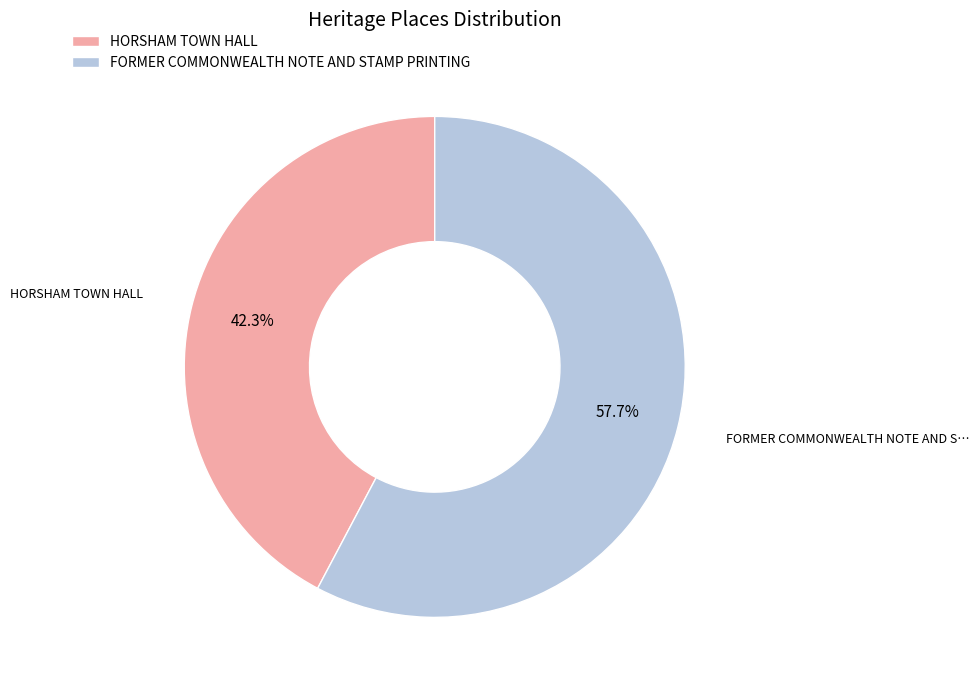

How many slices are in this pie chart?

2